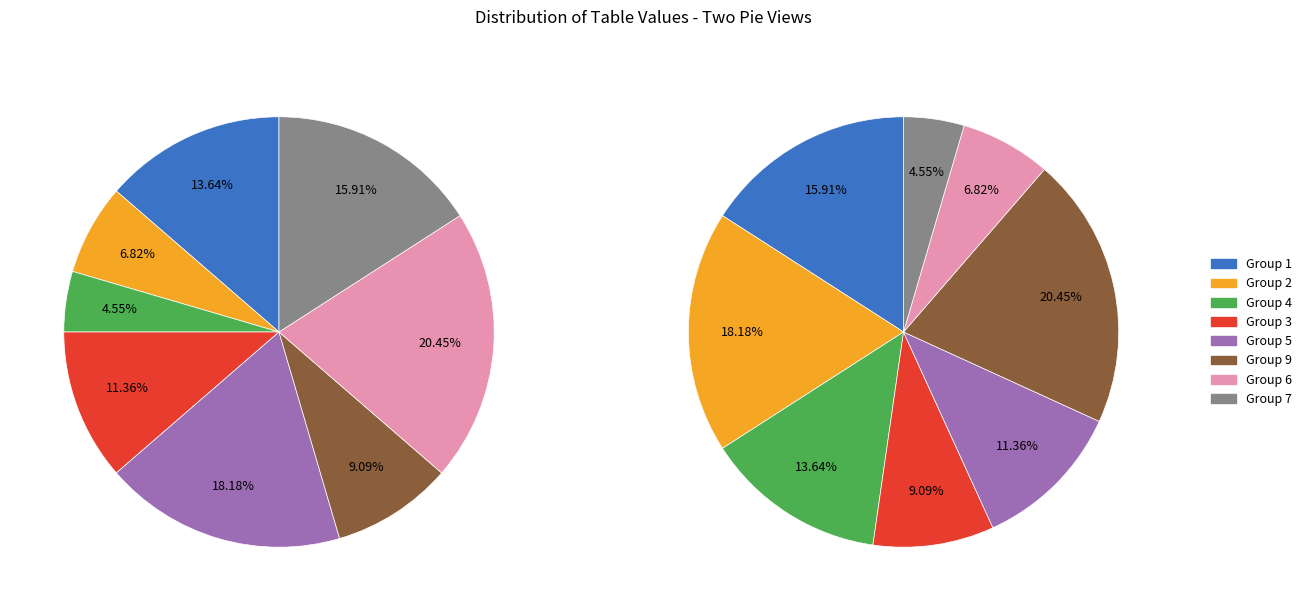

Which has a higher value, 6 or 3?

6